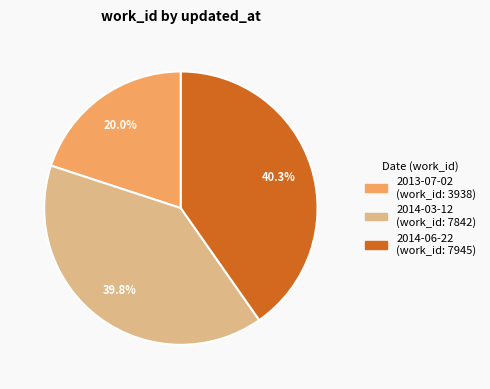

Which category has the biggest portion of the pie?

2014-06-22